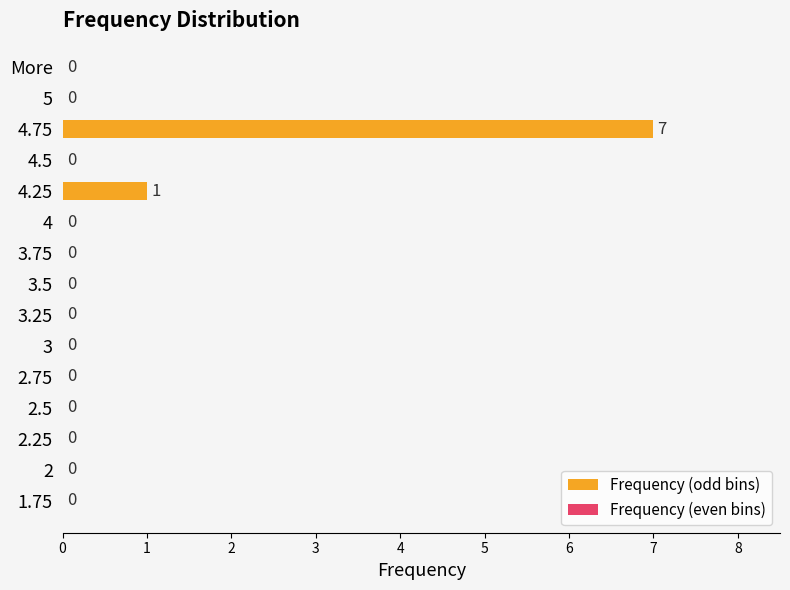

What is the change in value from 1.75 to 4.75?

+7